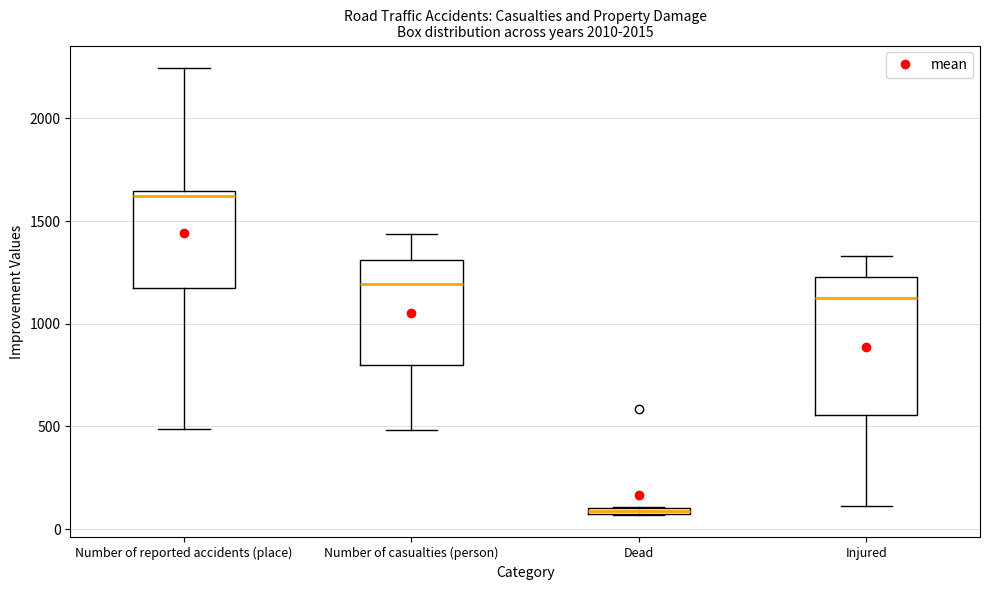

Which box's median line is the highest?

Number of reported accidents (place)